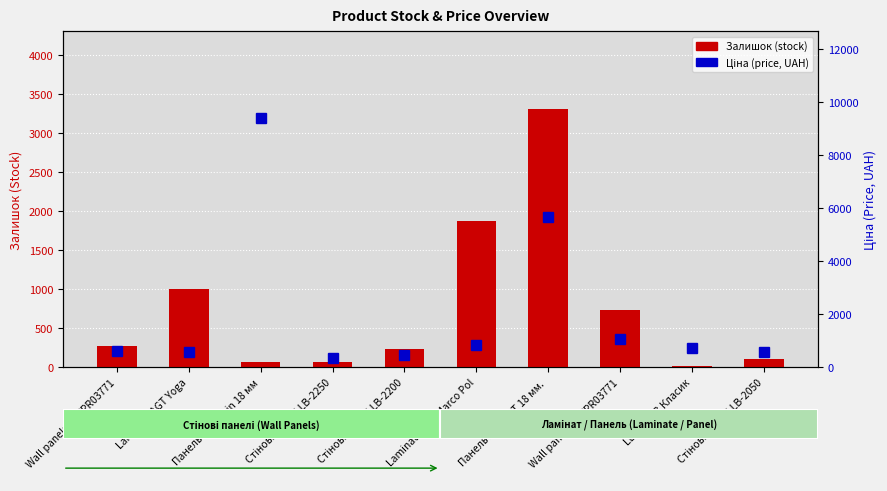

At how many categories does at least one series exceed 1083?

3